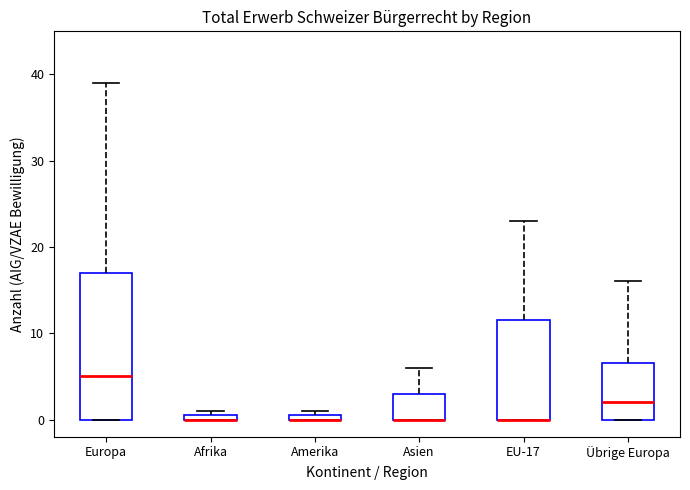

Comparing the boxes themselves (not the whiskers), which one is the tallest?

Europa